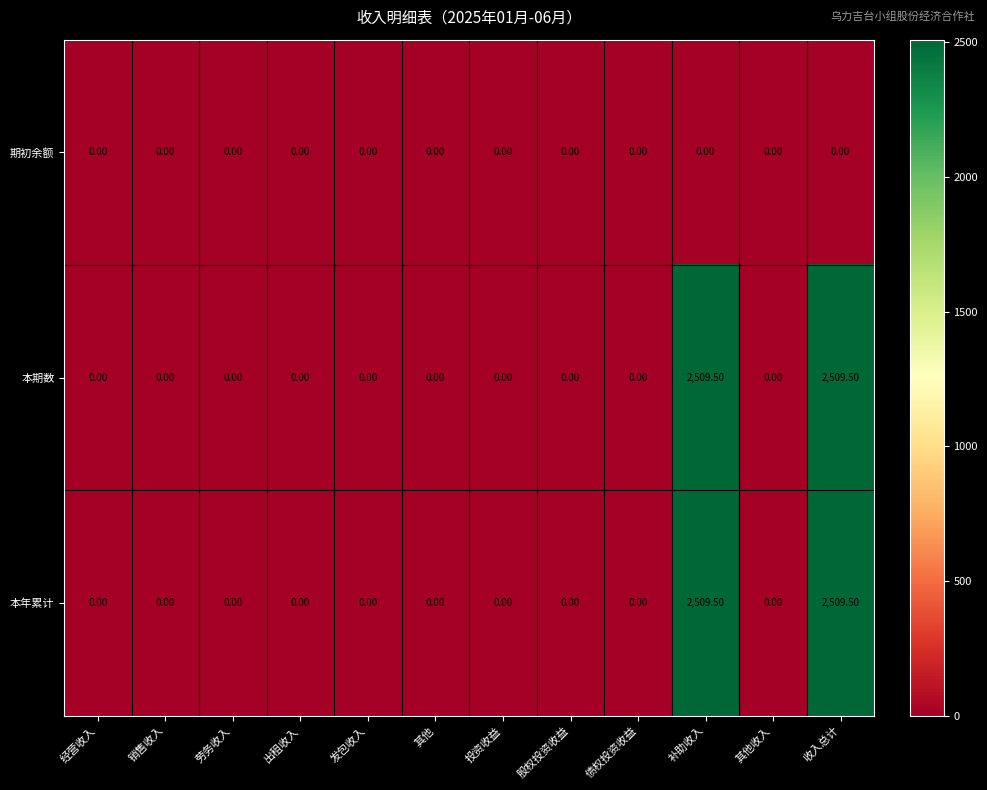

What is the sum of all 本年累计 values?

5019.0